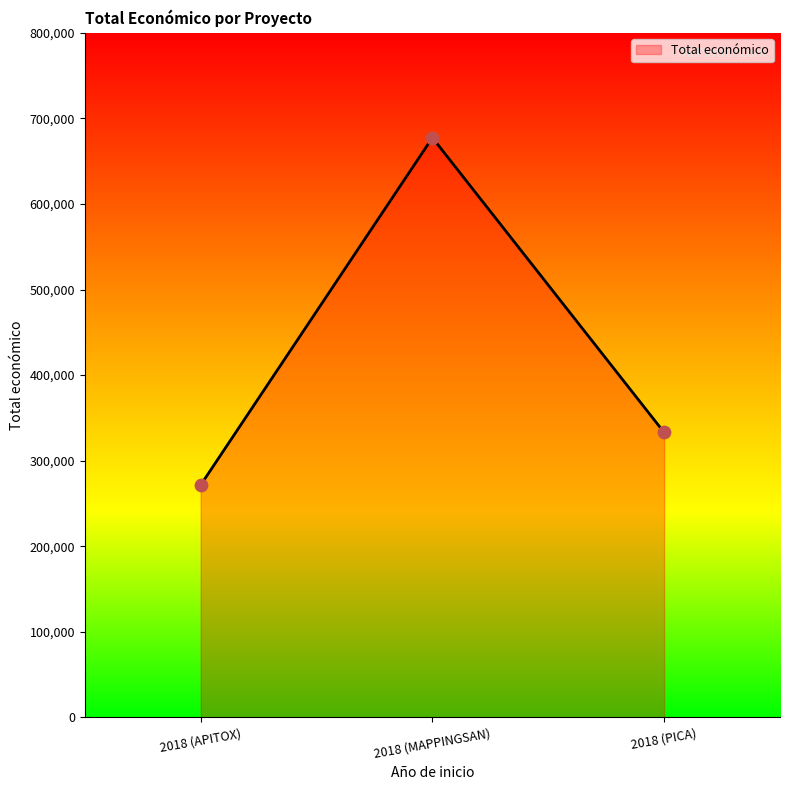

What is the change in value from 2018 (MAPPINGSAN) to 2018 (PICA)?

-344424